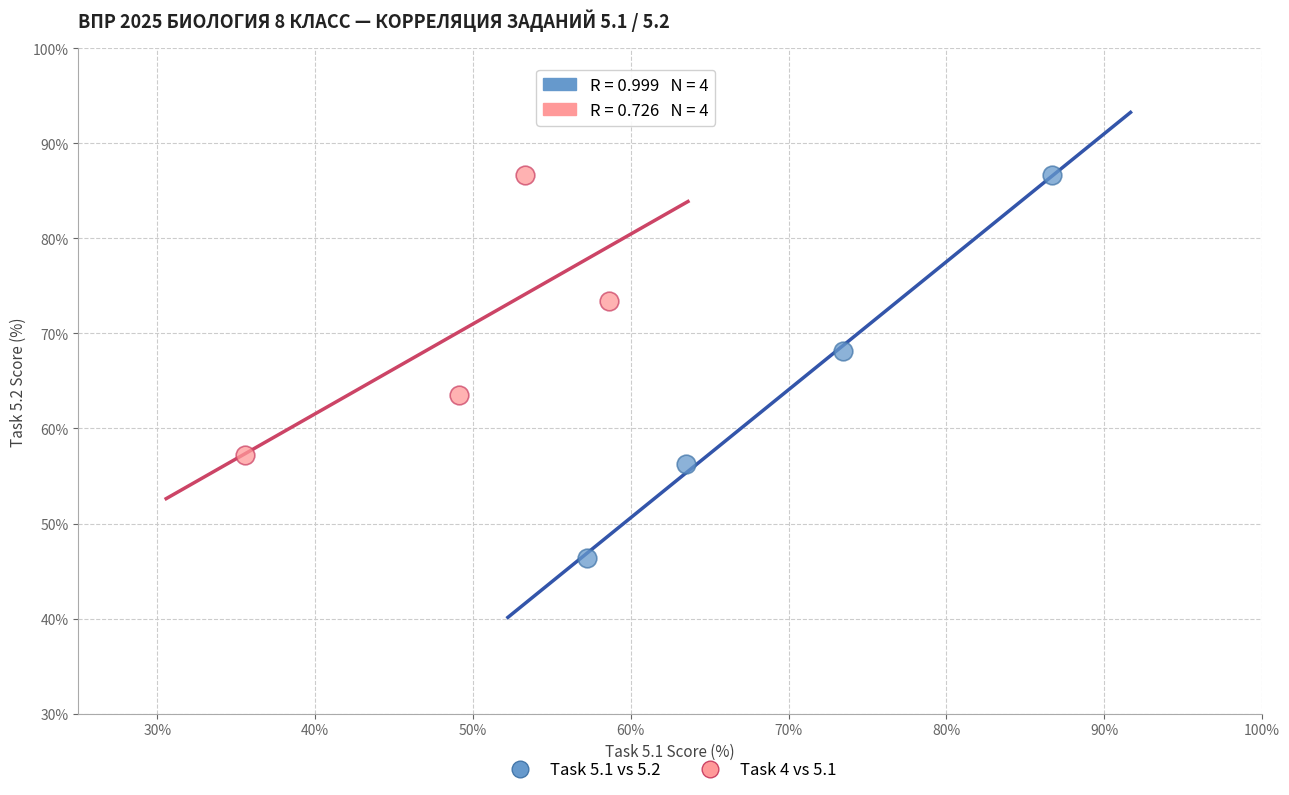

Which series has the widest spread of Y values?

Task 5.1 vs 5.2